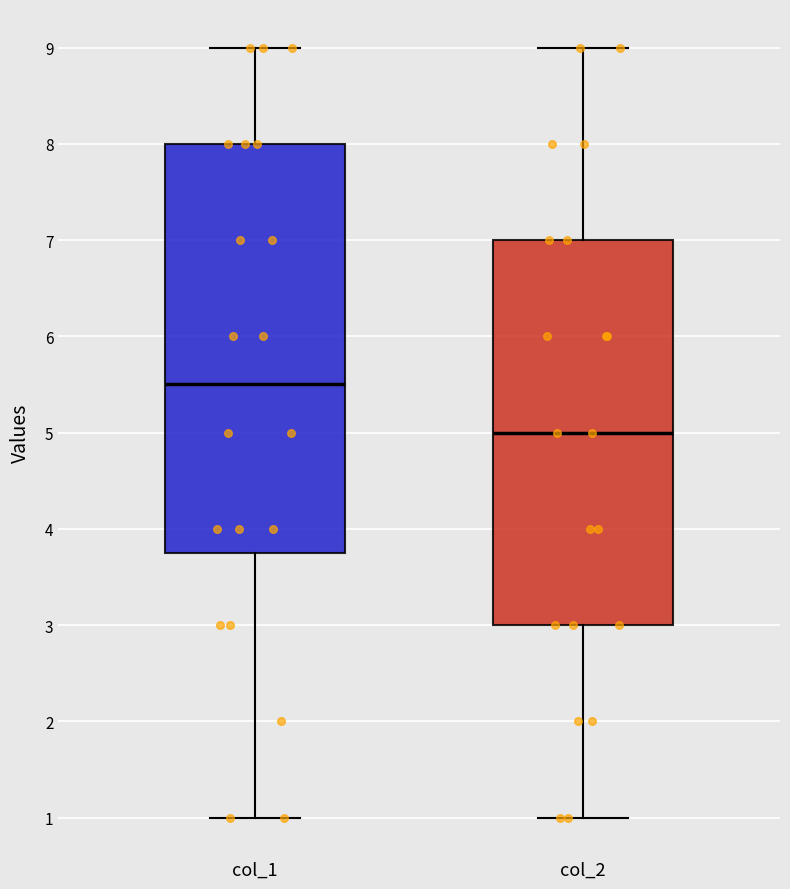

Which box has the highest median line?

col_1